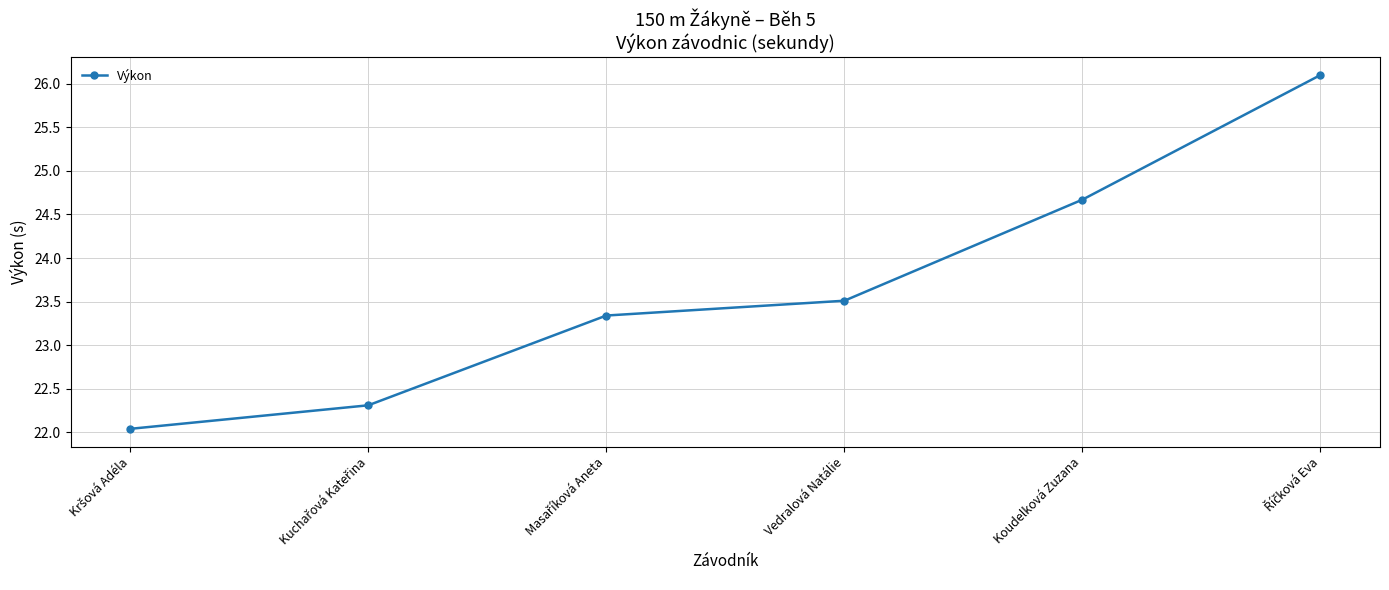

Does the chart have visible grid lines?

Yes